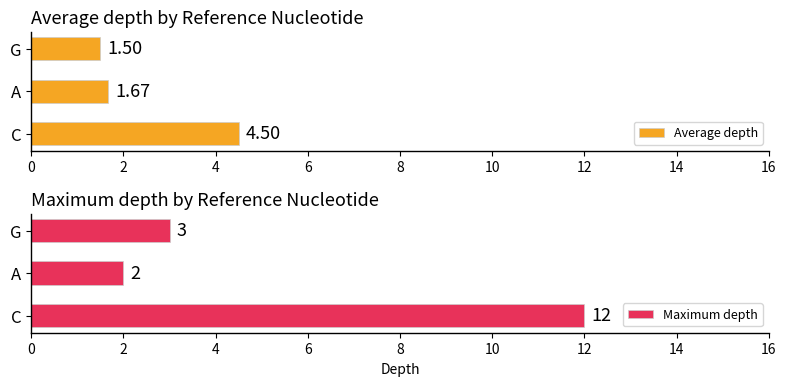

What is the difference between the highest and lowest values at 2?

0.3